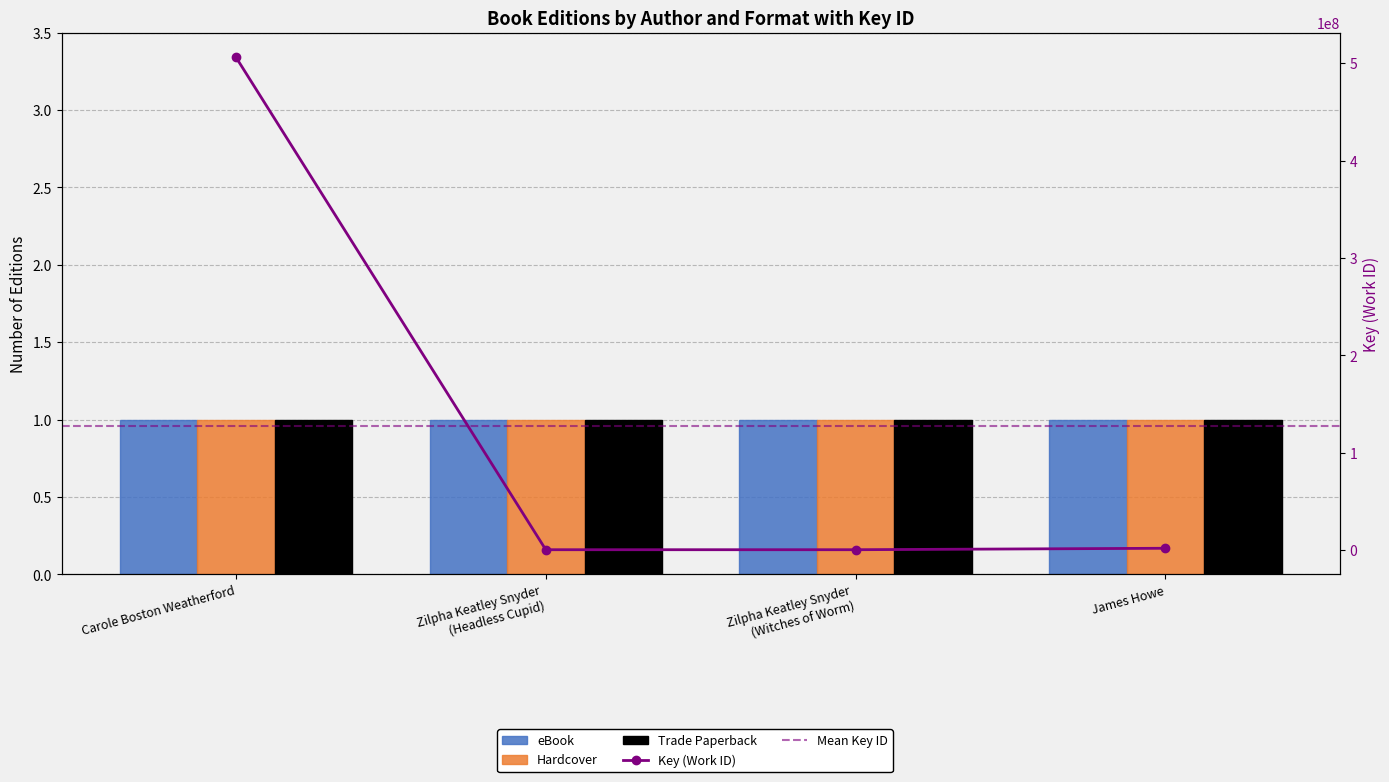

At which label does eBook reach its minimum?

Carole Boston Weatherford